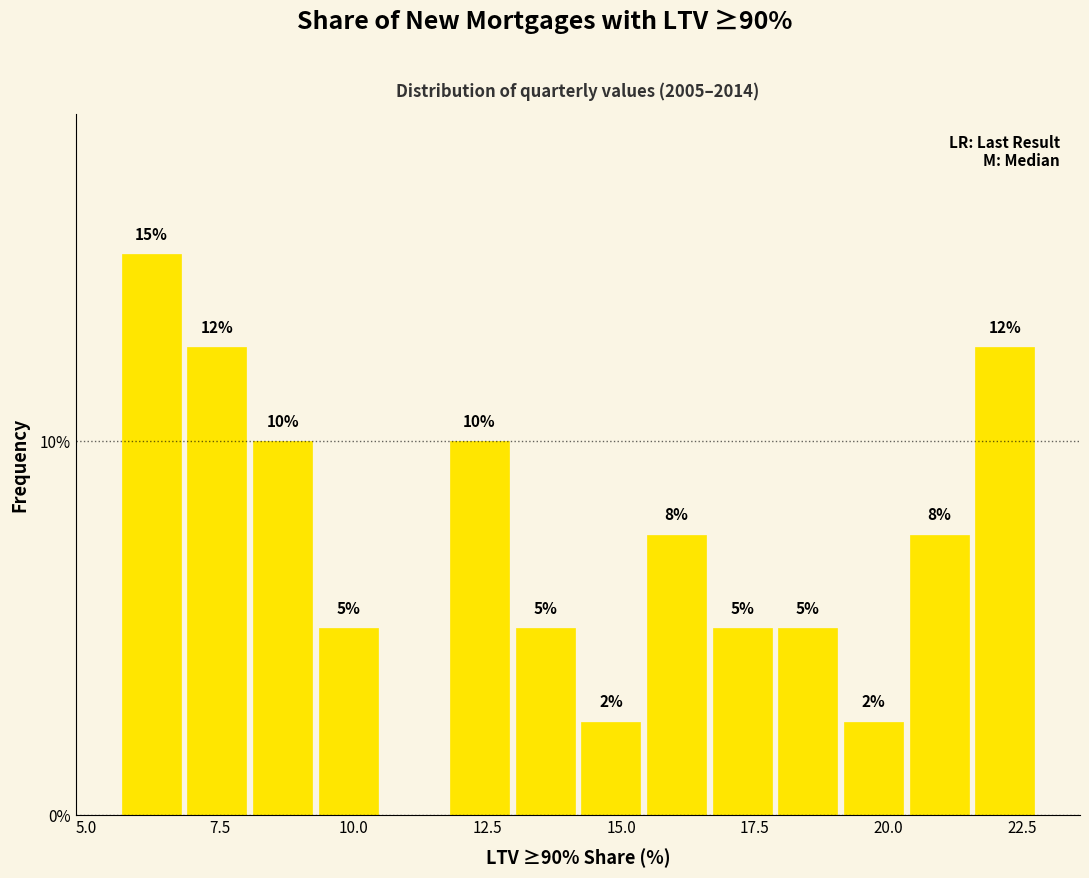

Around what value on the x-axis is the tallest bar? Give the approximate position of its centre, as read against the axis.

6.0